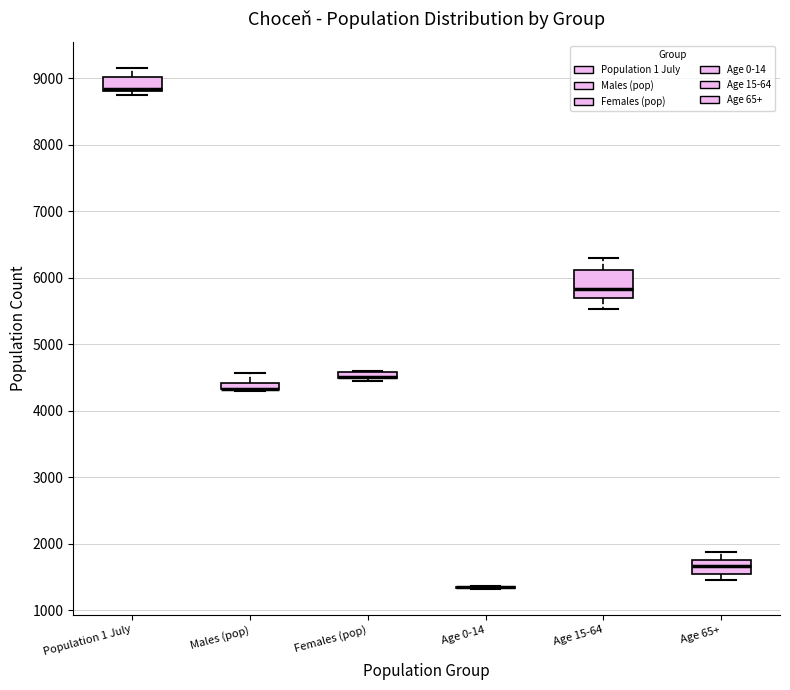

Comparing the boxes themselves (not the whiskers), which one is the tallest?

Age 15-64